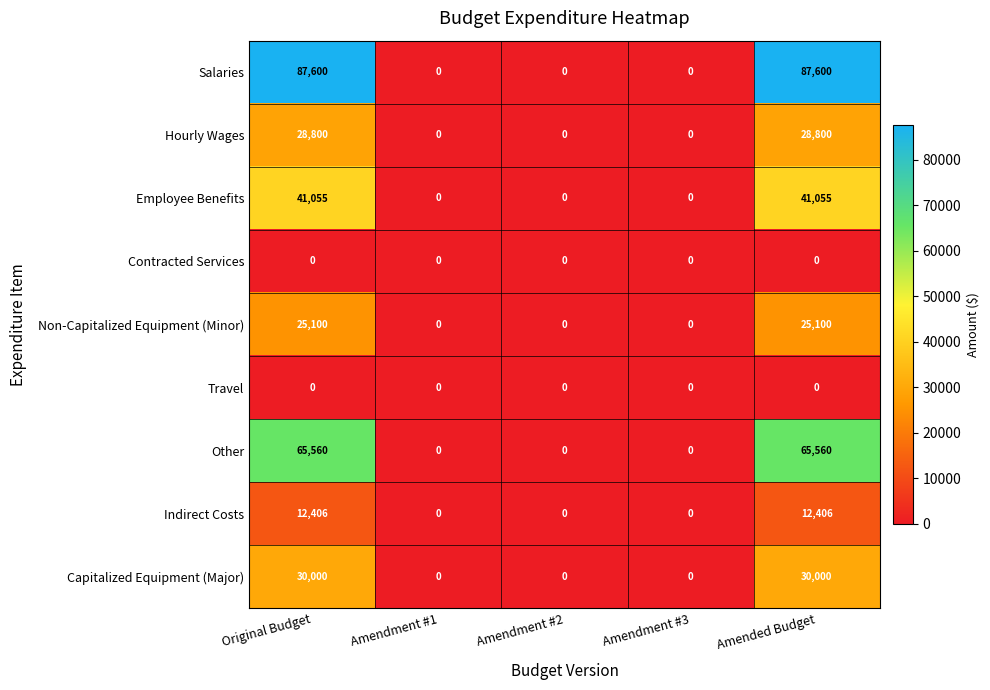

Which series has the widest spread of values?

Salaries